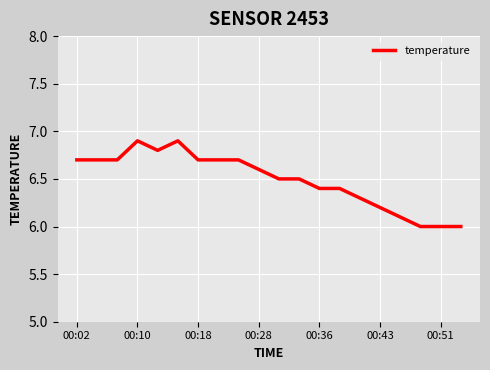

What is the minimum value shown in the chart?

6.0